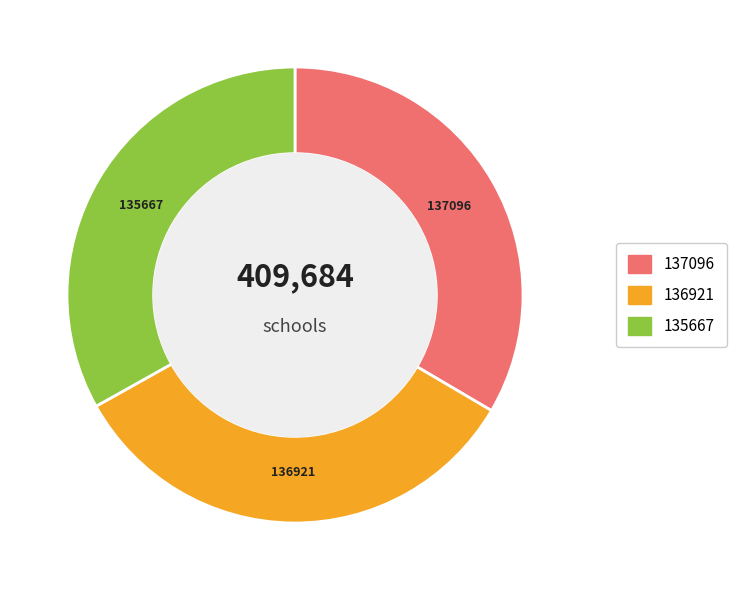

Is there a majority slice in this chart?

No